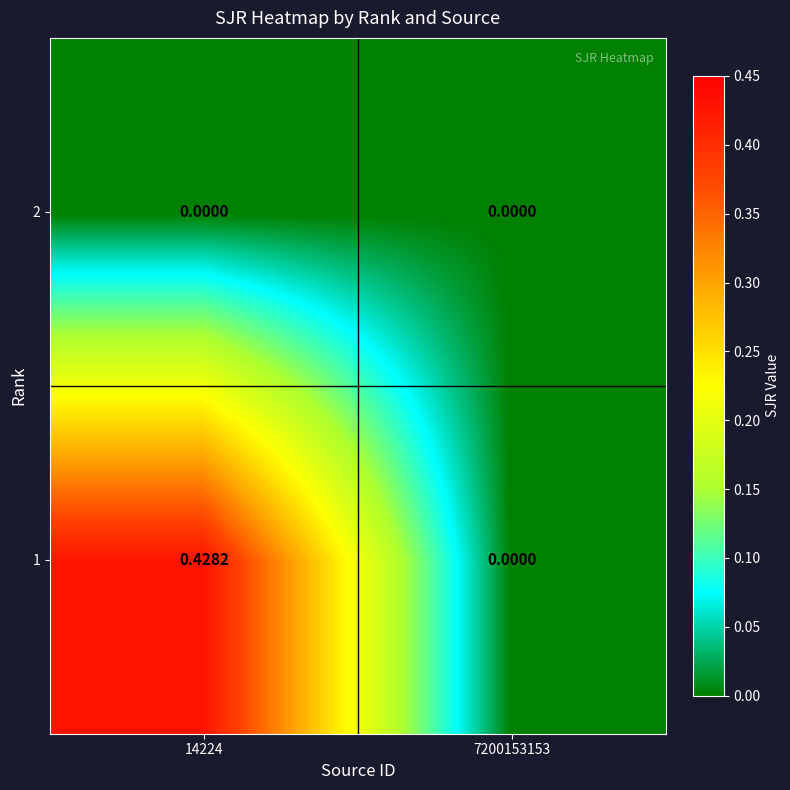

Is the value of 2 at 7200153153 greater than the value of 1 at 14224?

No